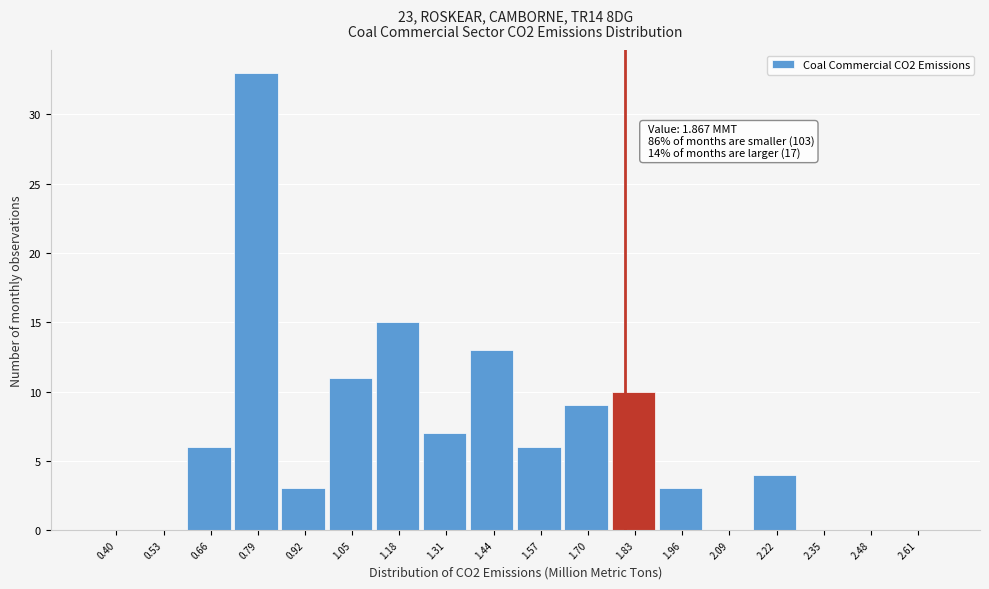

Reading right to left, list all the values displayed in this chart.

2.61=0	2.48=0	2.35=0	2.22=4	2.09=0	1.96=3	1.83=10	1.70=9	1.57=6	1.44=13	1.31=7	1.18=15	1.05=11	0.92=3	0.79=33	0.66=6	0.53=0	0.40=0